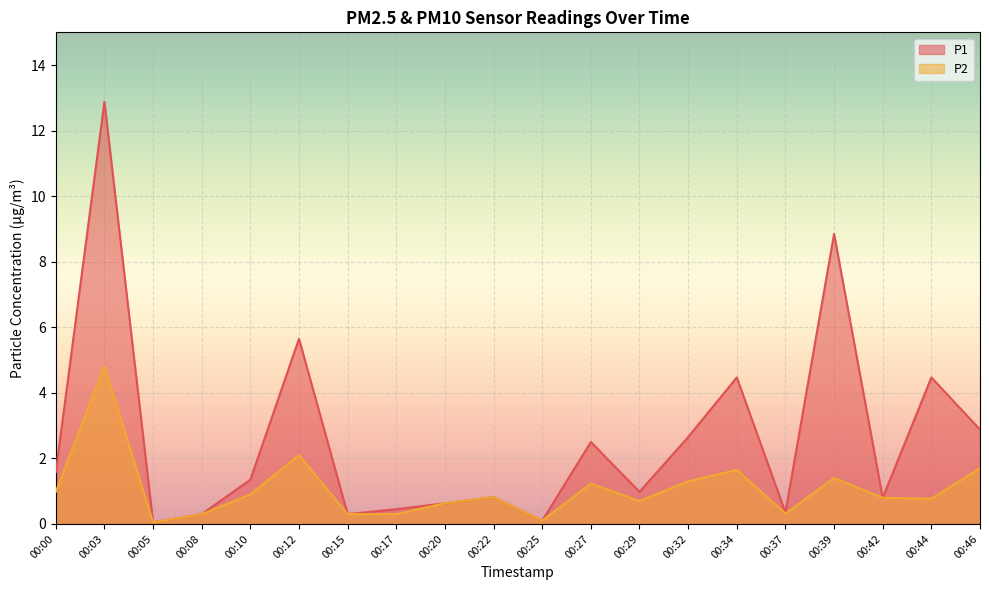

What is the difference between the second highest and minimum values in the P1 series?

8.8